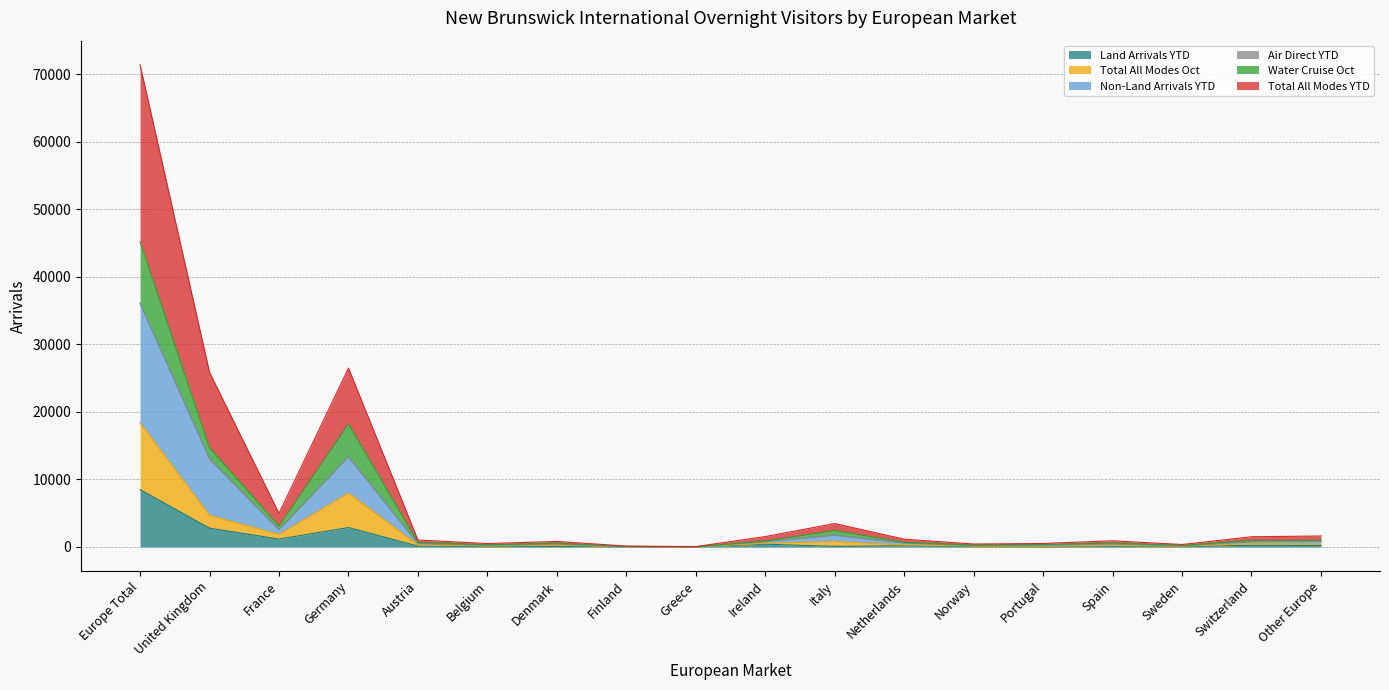

What is the minimum value for Land Arrivals YTD?

6